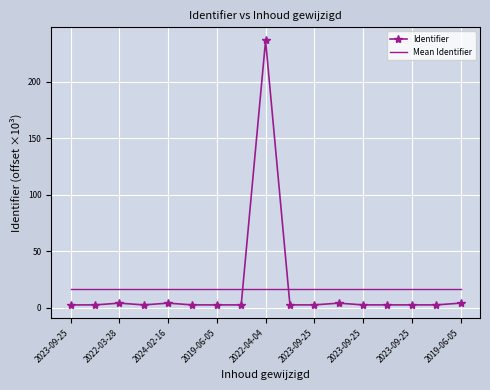

Read the value at 2022-04-04.

236.6